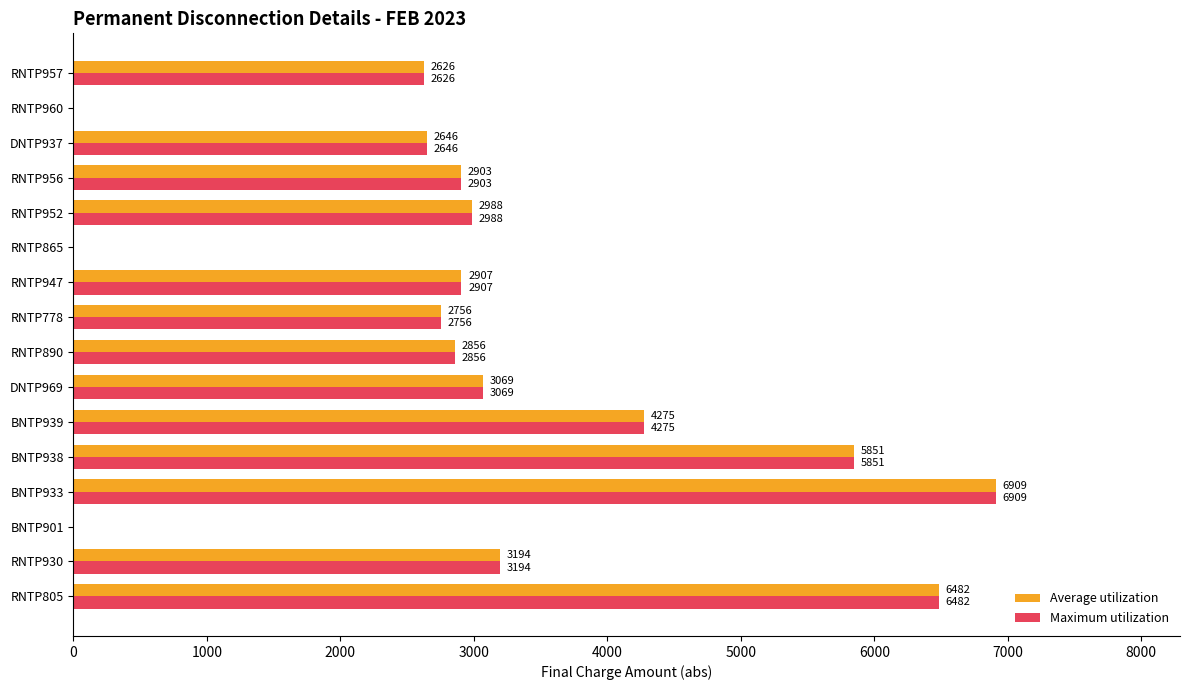

Which label corresponds to the largest value in the chart?

BNTP933